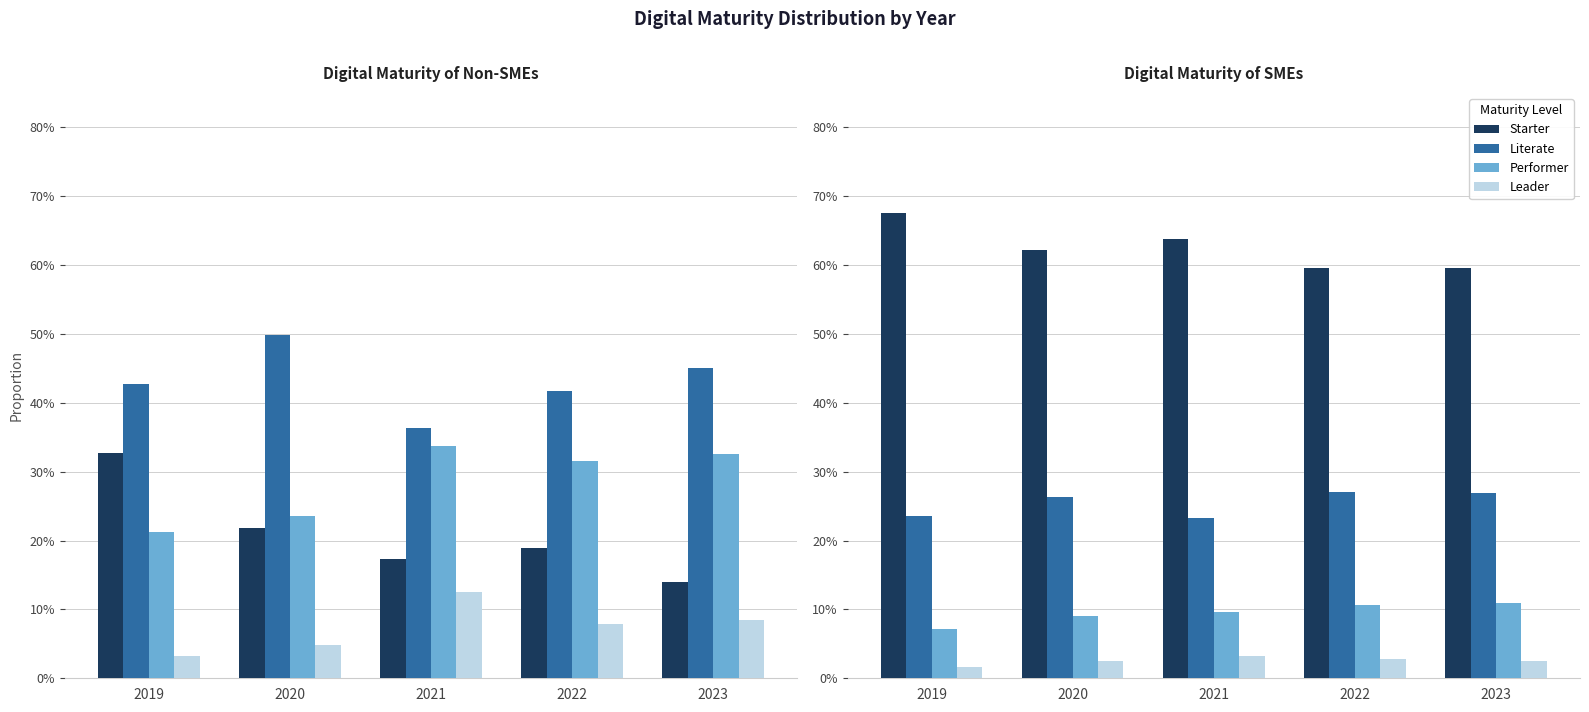

What is the spread (max minus min) of values at 2021?

0.6